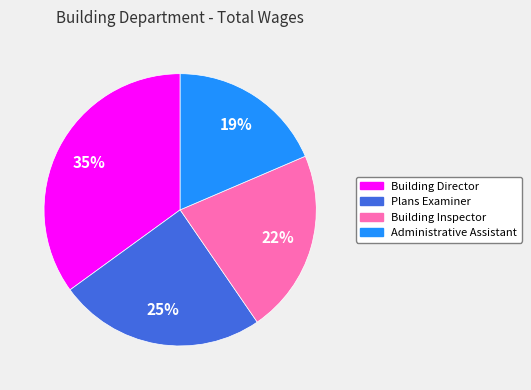

To the nearest percent, what is the average slice percentage?

25%